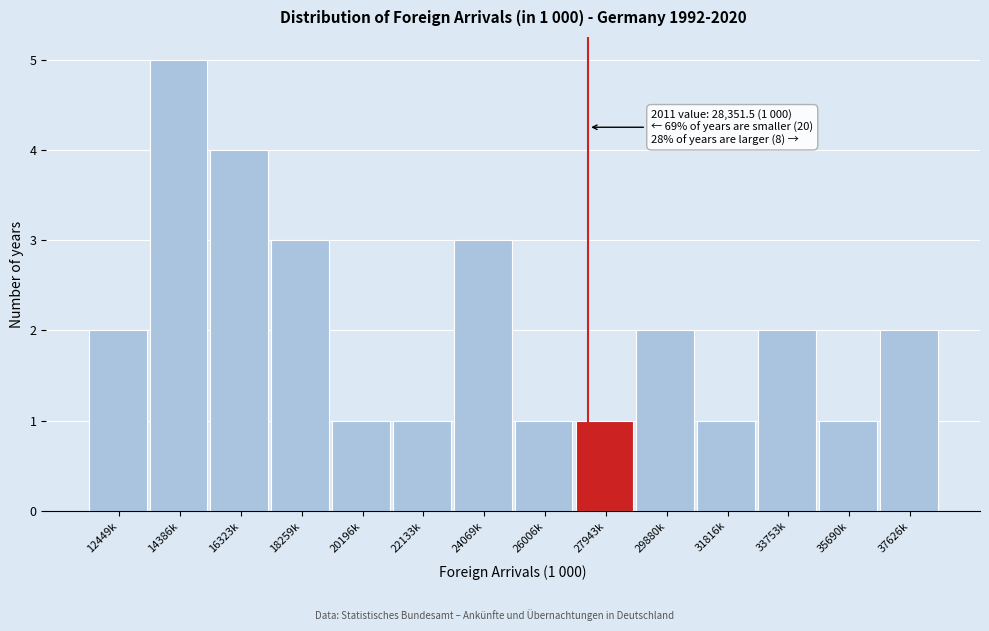

Reading left to right, transcribe all the data shown in this chart.

2	5	4	3	1	1	3	1	1	2	1	2	1	2